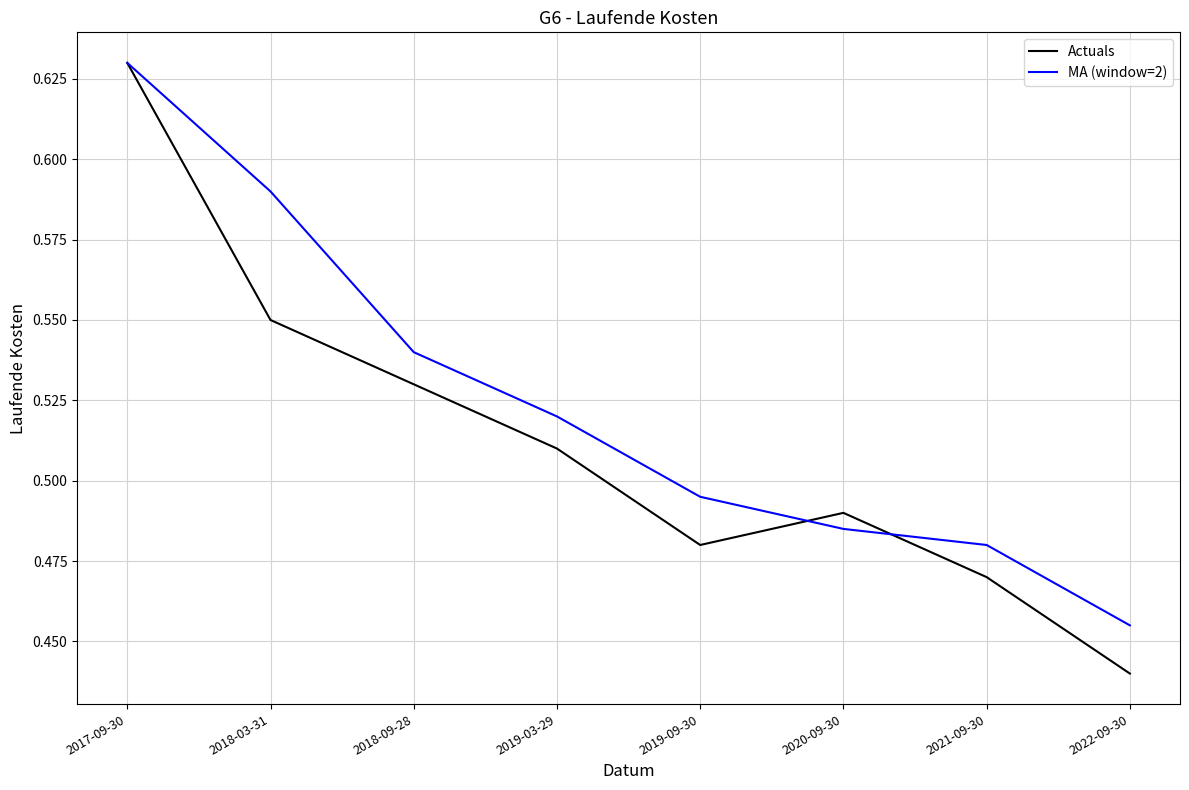

What is the sum of the Actuals values at 2018-03-31 and 2017-09-30?

1.2